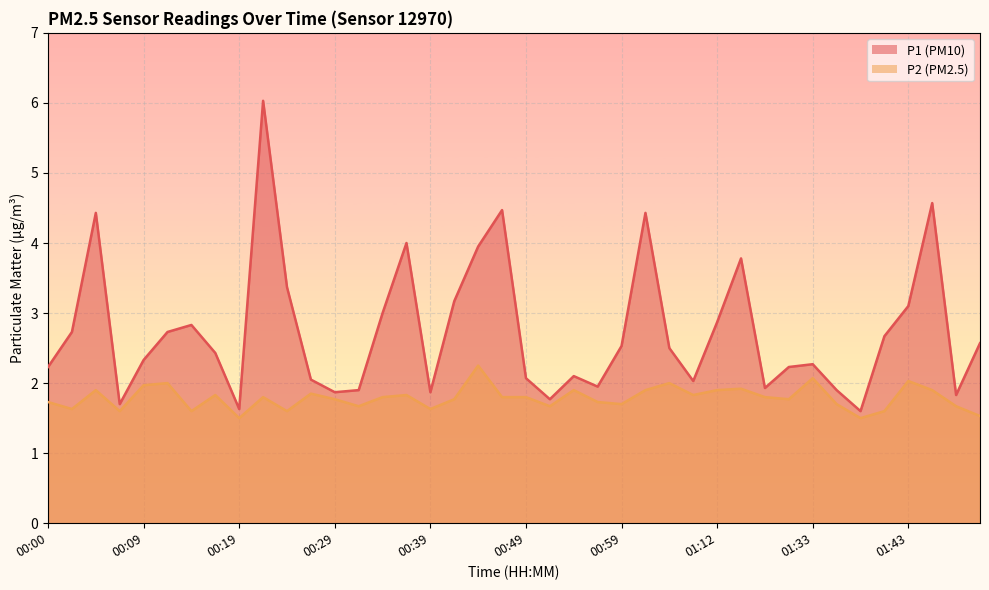

Which series has the widest spread of values?

P1